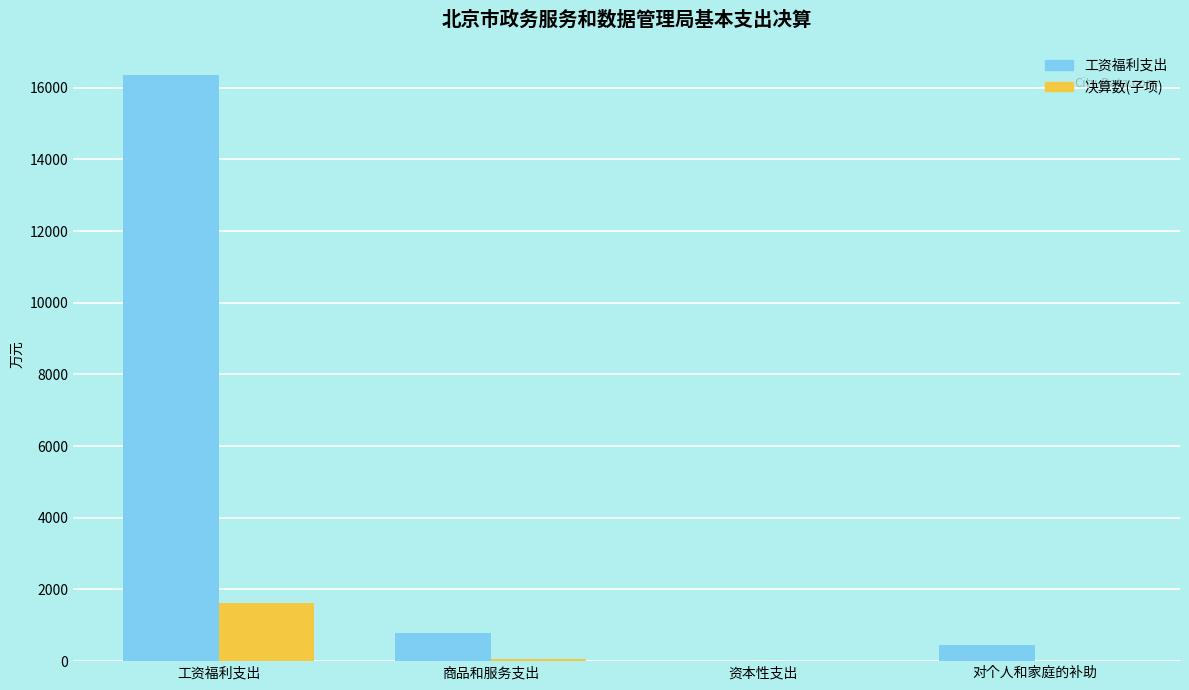

Count the number of data series in this chart.

2